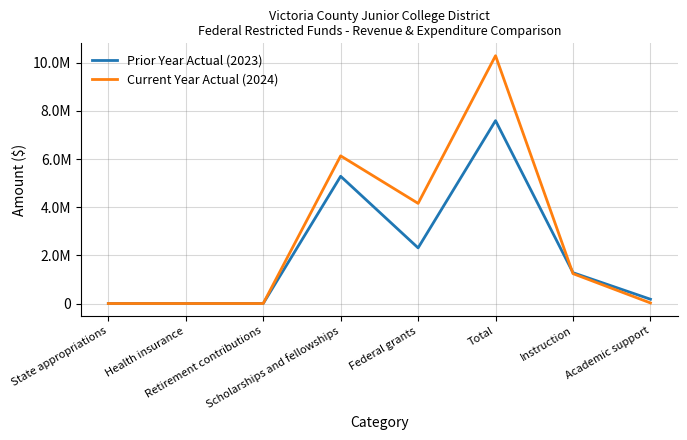

Does the chart display data point markers on the line(s)?

No